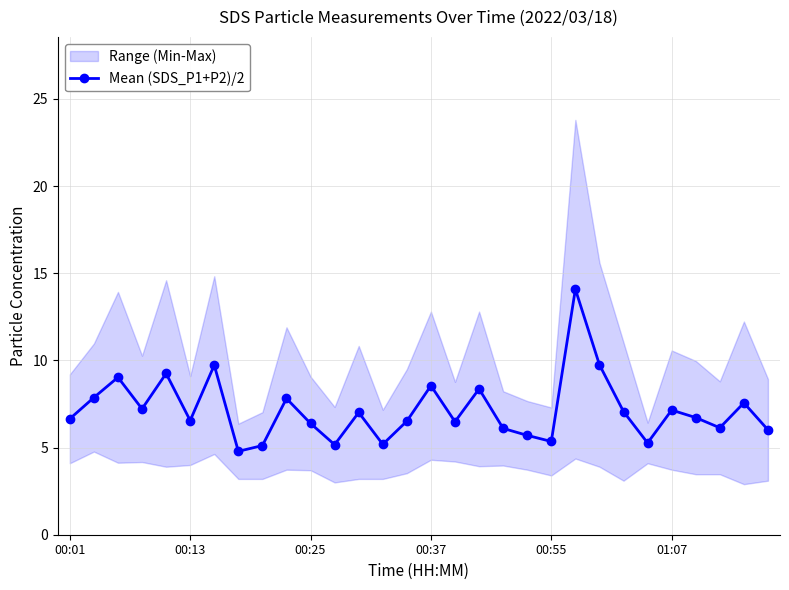

What position from the left is 16?

17